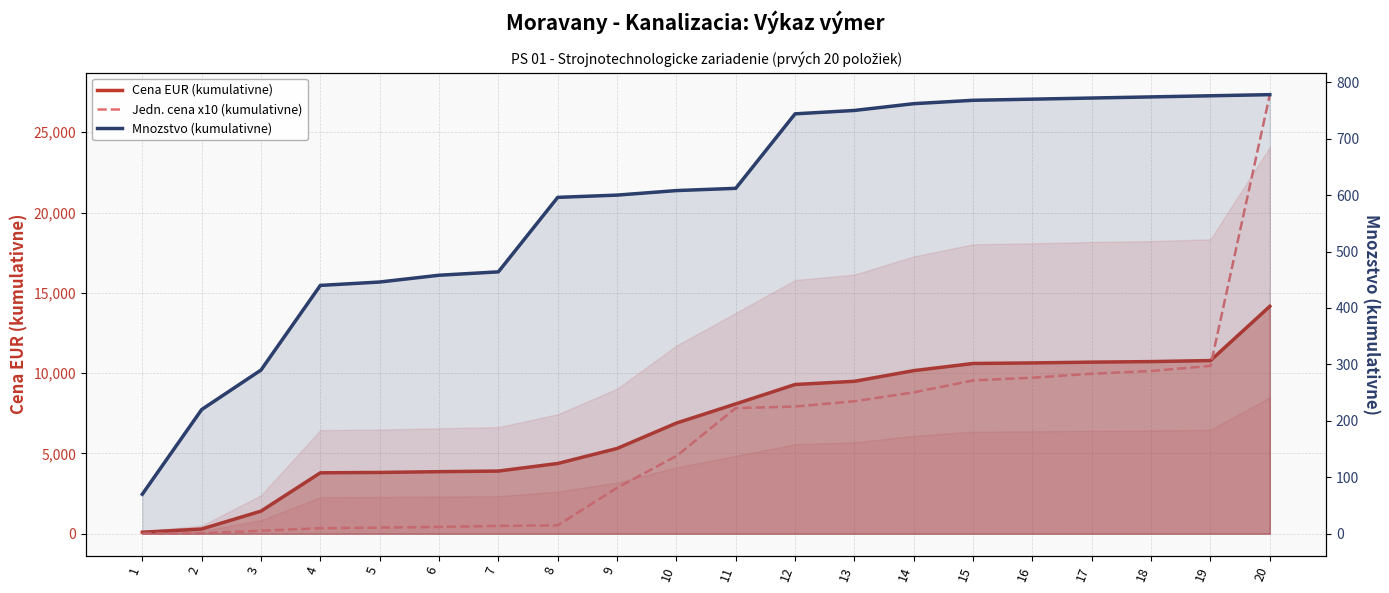

What is the lowest value of the Cena EUR (kumulativne) series?

93.1